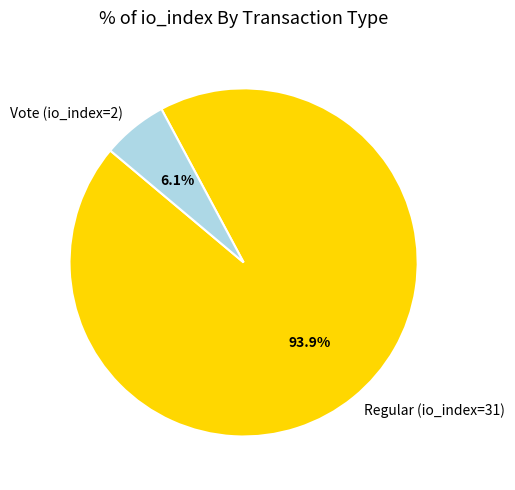

Is the sum of Regular (io_index=31) and Vote (io_index=2) greater than half?

Yes